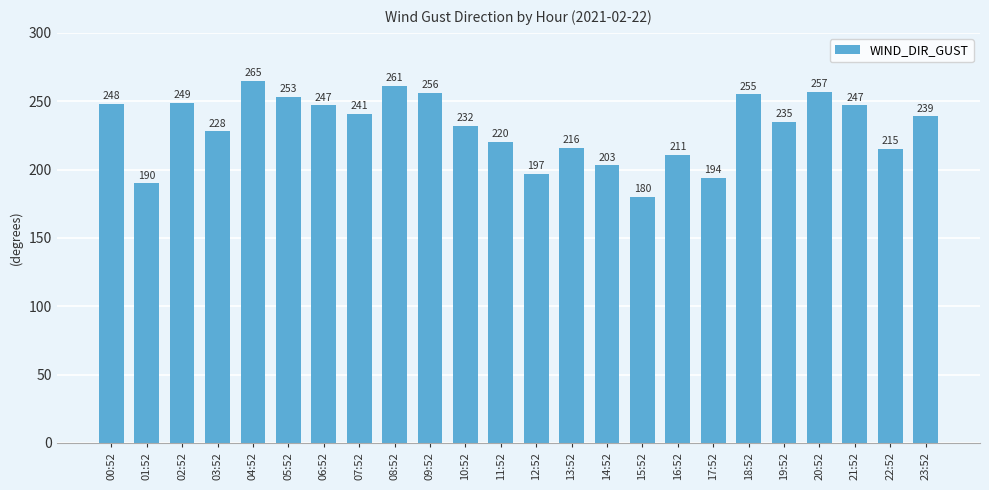

What value does the data have at 01:52, to the nearest 10?

190